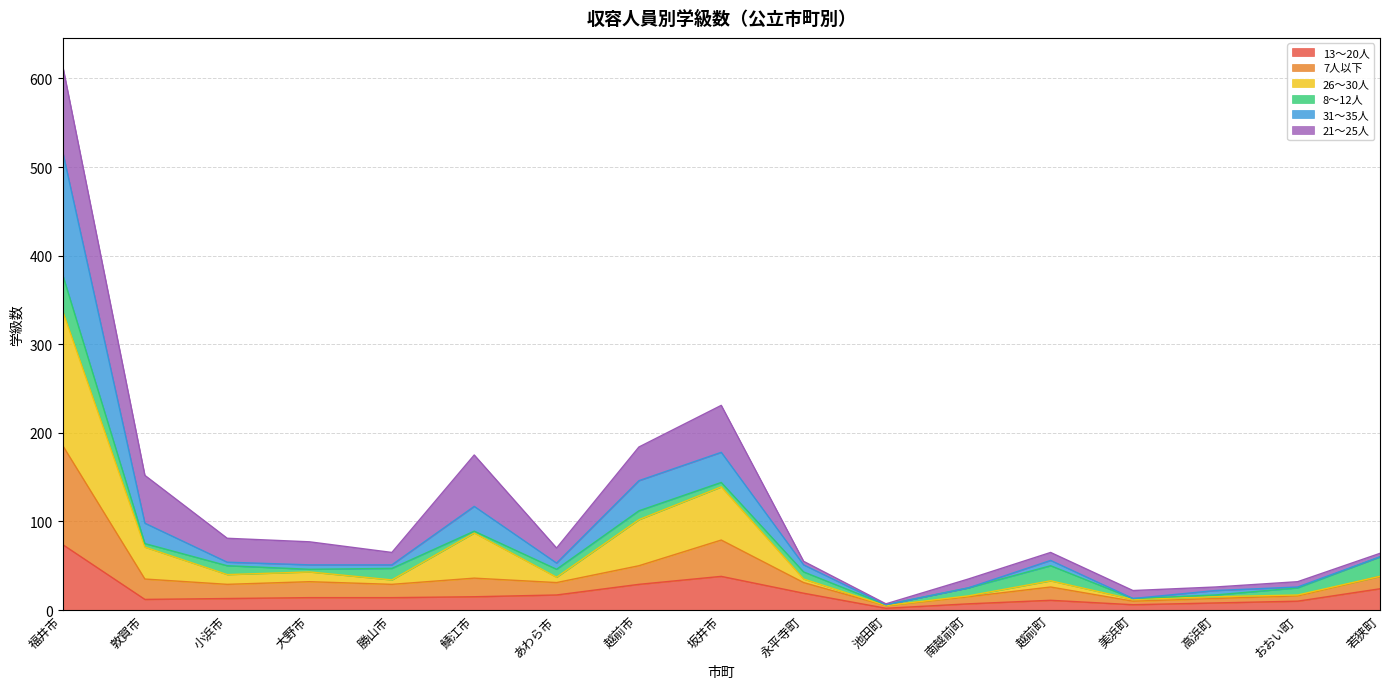

Which category has the highest value in the 13～20人 series?

福井市